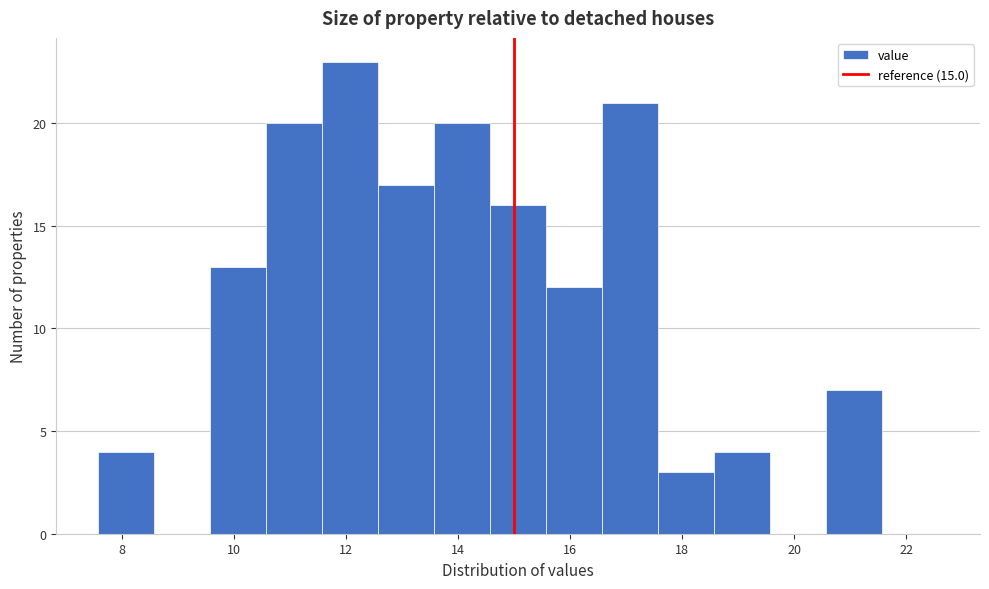

Reading left to right, transcribe this chart: for each bar, give the range it covers on the x-axis and its height. Neither the bar edges nor the heights are printed on the chart, so give them approximately, as read against the axes.

7.6 to 8.6: 4
8.6 to 9.6: 0
9.6 to 10.6: 13
10.6 to 11.6: 20
11.6 to 12.6: 23
12.6 to 13.6: 17
13.6 to 14.6: 20
14.6 to 15.6: 16
15.6 to 16.6: 12
16.6 to 17.6: 21
17.6 to 18.6: 3
18.6 to 19.6: 4
19.6 to 20.6: 0
20.6 to 21.6: 7
21.6 to 22.6: 0